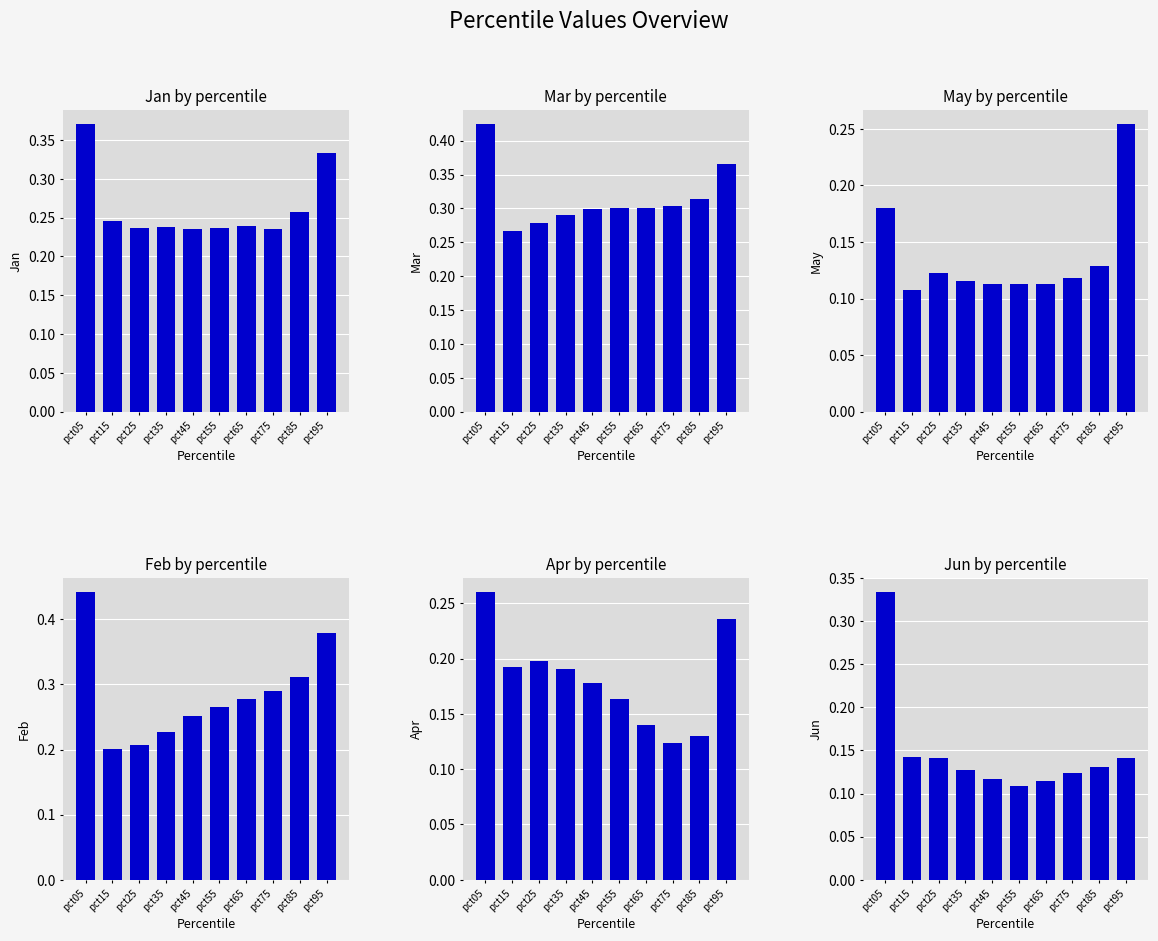

What is the sum of all Apr values?

1.8